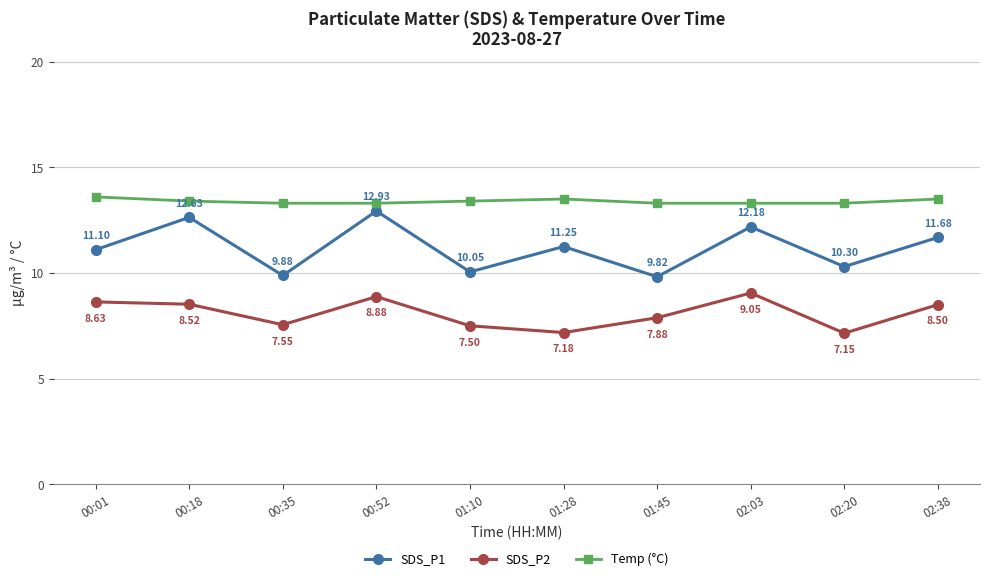

Where is the first local minimum for SDS_P1?

00:35